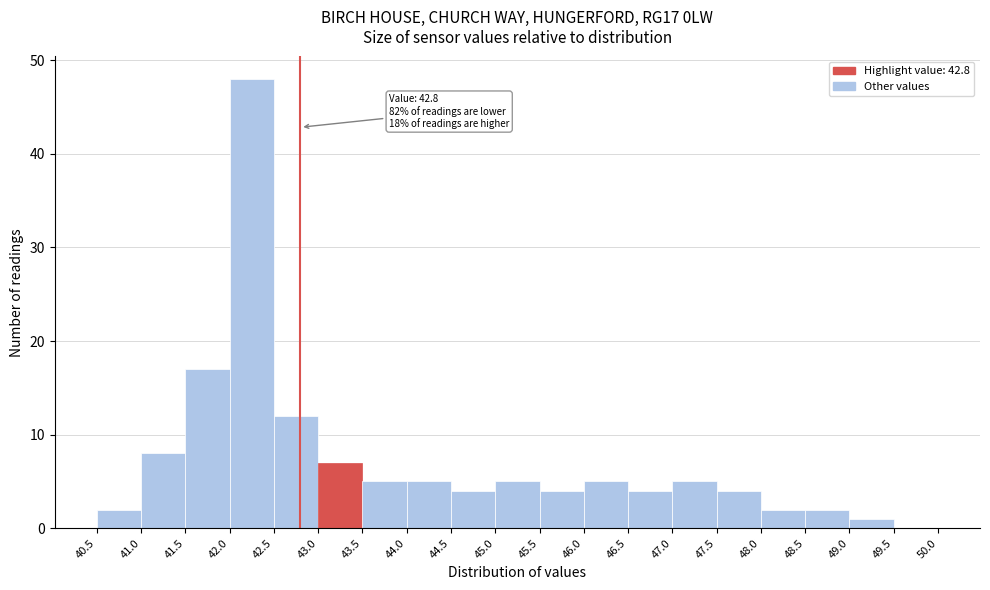

Over which range of the x-axis is the bar tallest?

42.0 to 42.5